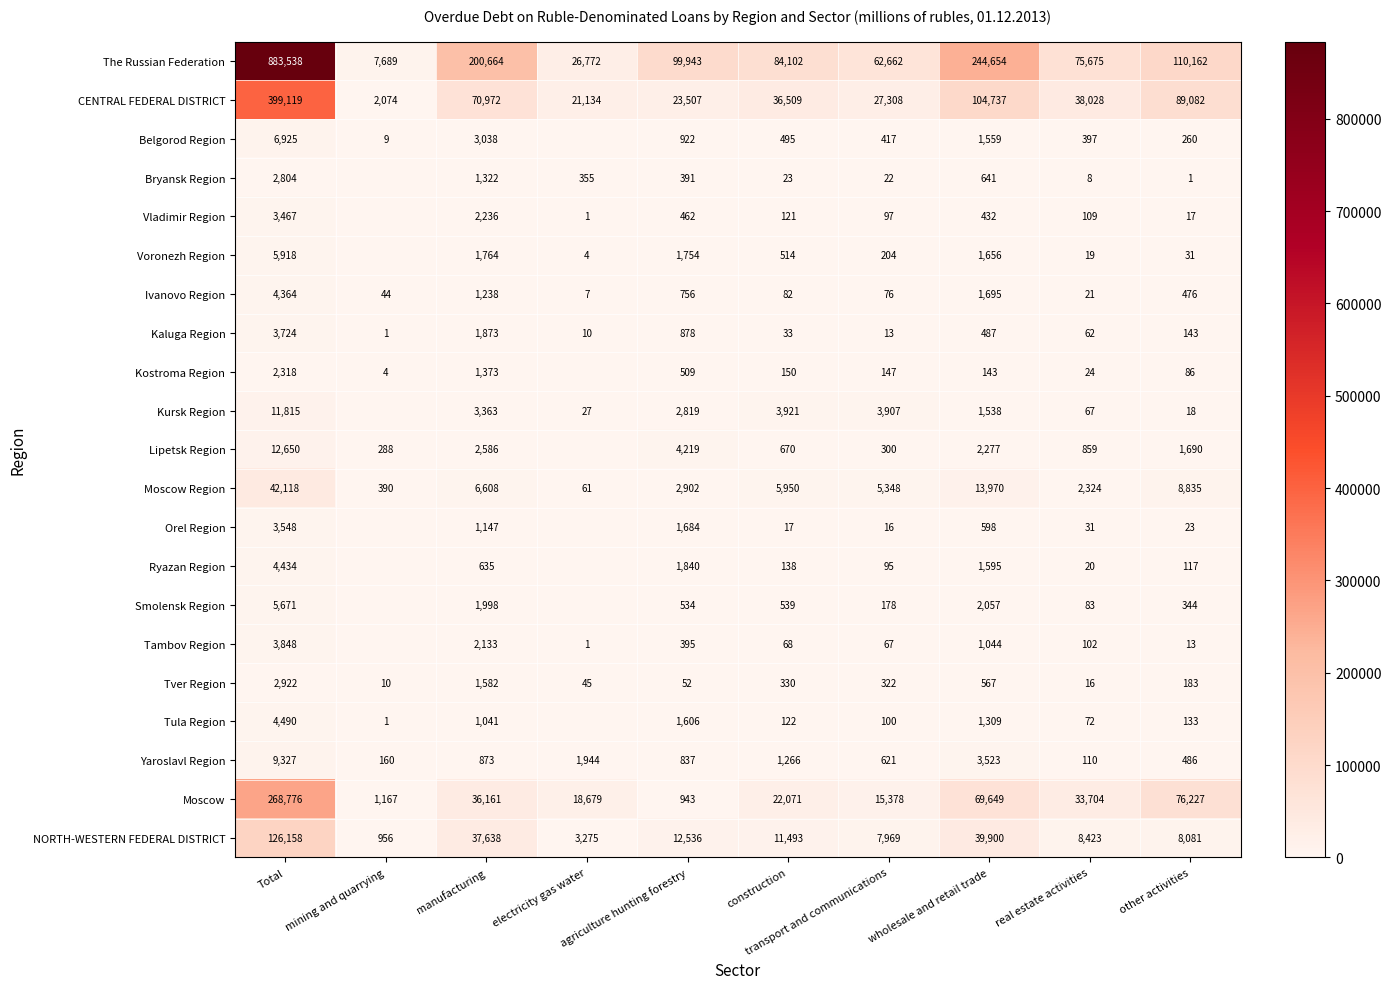

What is the difference between the second highest and second lowest values in the The Russian Federation series?

217882